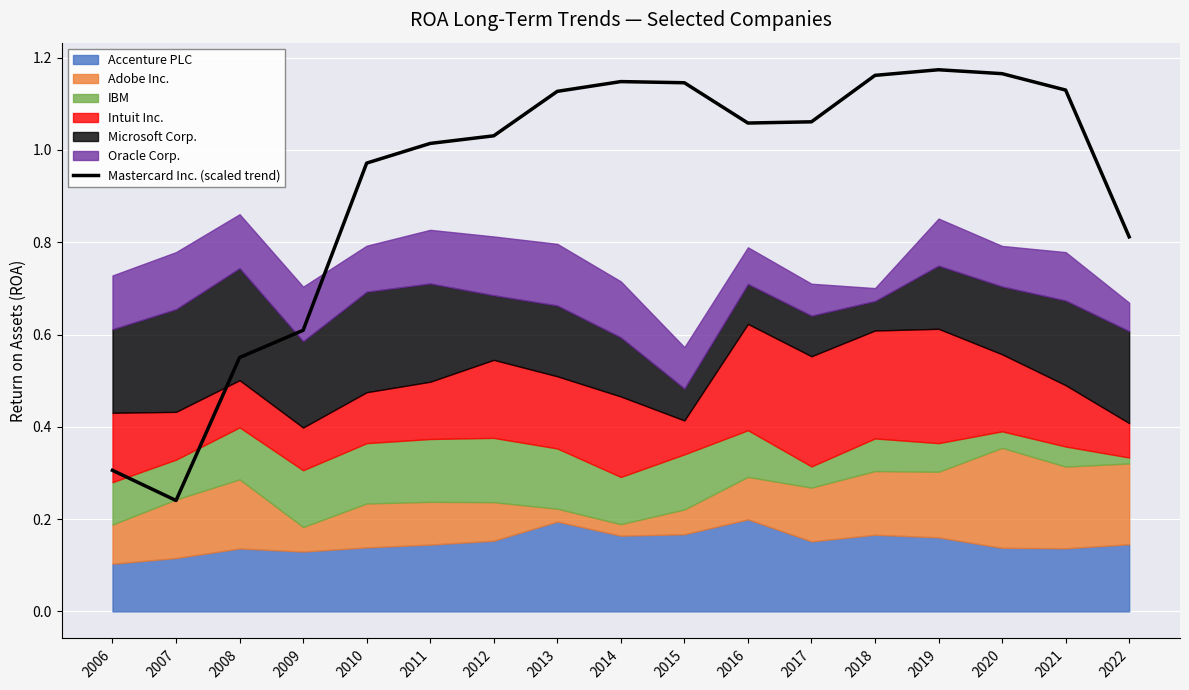

At which label is the value closest to 0?

2007